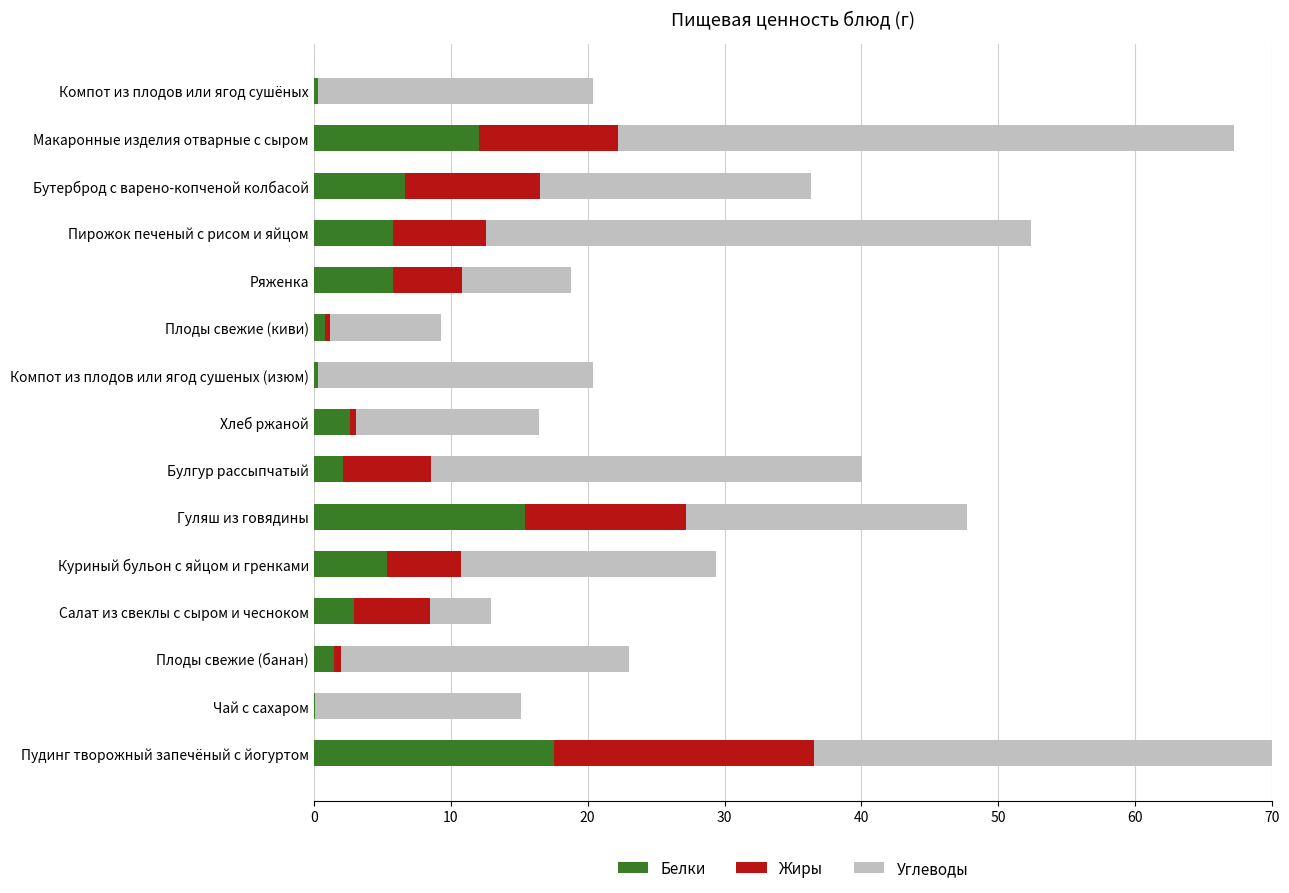

What are all the series names shown in the legend?

Белки, Жиры, Углеводы